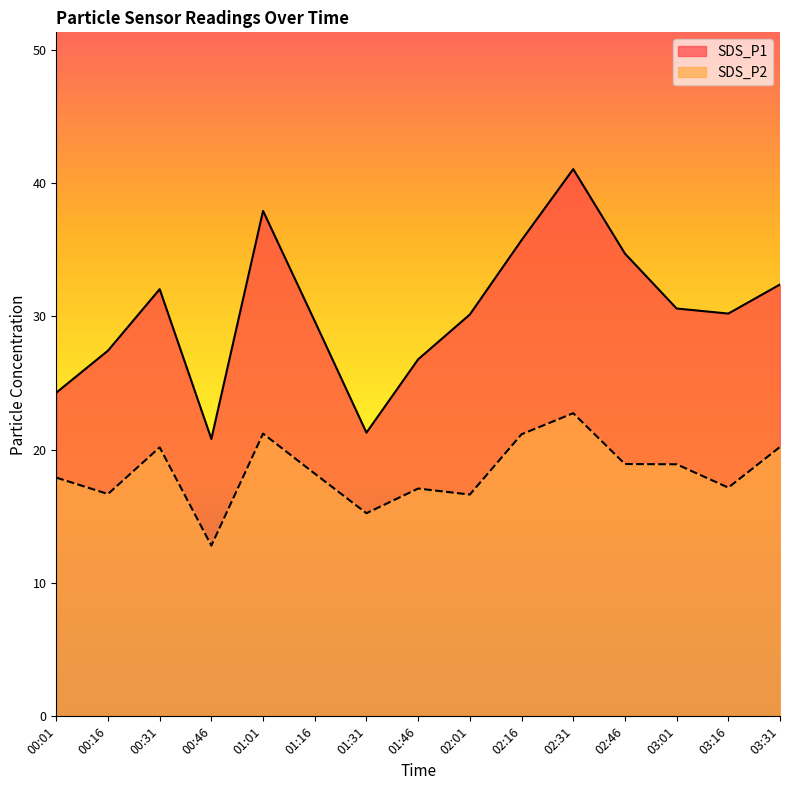

Reading left to right, transcribe all the data shown in this chart.

SDS_P1: 00:01=24.3	00:16=27.4	00:31=32.0	00:46=20.8	01:01=37.9	01:16=29.6	01:31=21.3	01:46=26.8	02:01=30.1	02:16=35.7	02:31=41.0	02:46=34.7	03:01=30.6	03:16=30.2	03:31=32.4
SDS_P2: 00:01=17.9	00:16=16.7	00:31=20.2	00:46=12.8	01:01=21.2	01:16=18.2	01:31=15.2	01:46=17.1	02:01=16.6	02:16=21.1	02:31=22.7	02:46=18.9	03:01=18.9	03:16=17.1	03:31=20.2